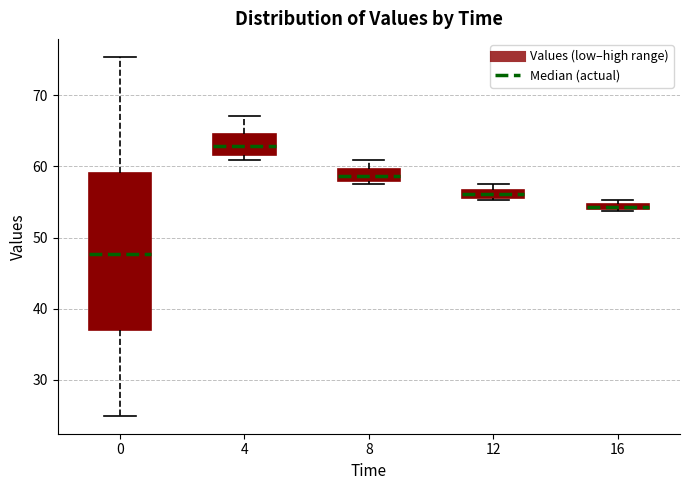

Where is the lower edge of the box at x = 12 on the y-axis? The values are not printed on the chart, so give them approximately, as read against the axis.

56